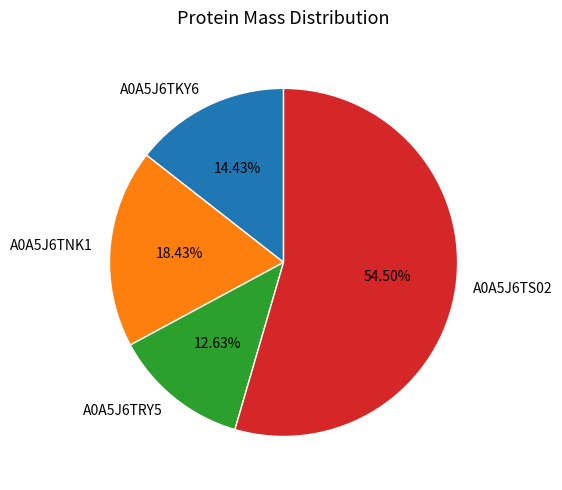

Is it true that A0A5J6TRY5 is 26% of the pie?

False